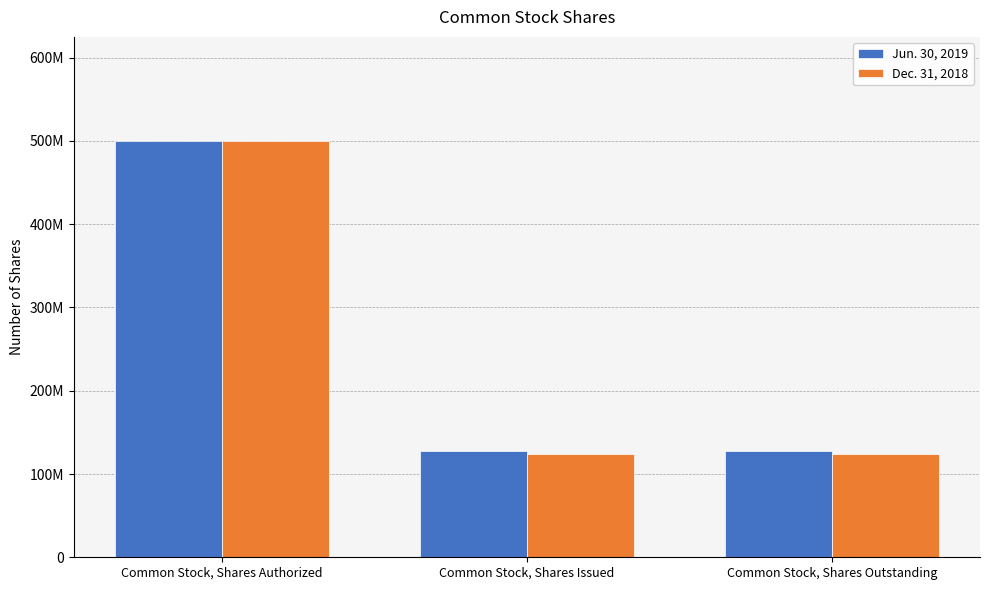

Reading left to right, transcribe all the data shown in this chart.

Jun. 30, 2019: 500000000	127240587	127240587
Dec. 31, 2018: 500000000	124063122	124063122